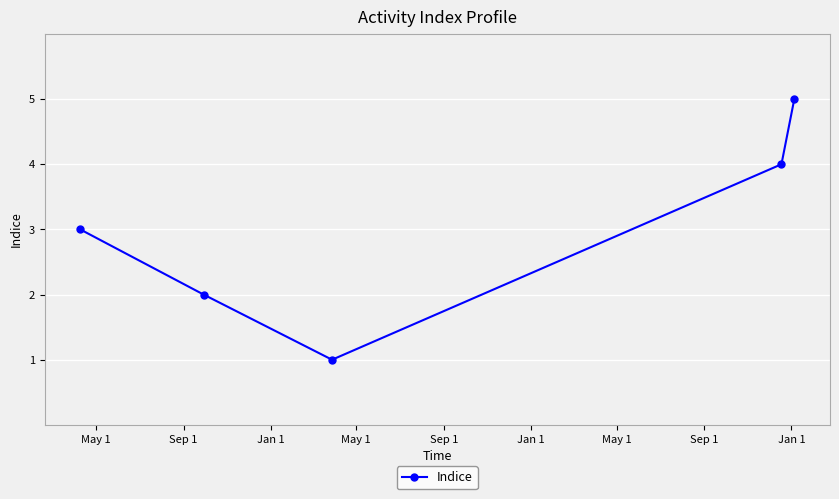

How many interior local valleys (lower than both neighbors) does the data have?

1